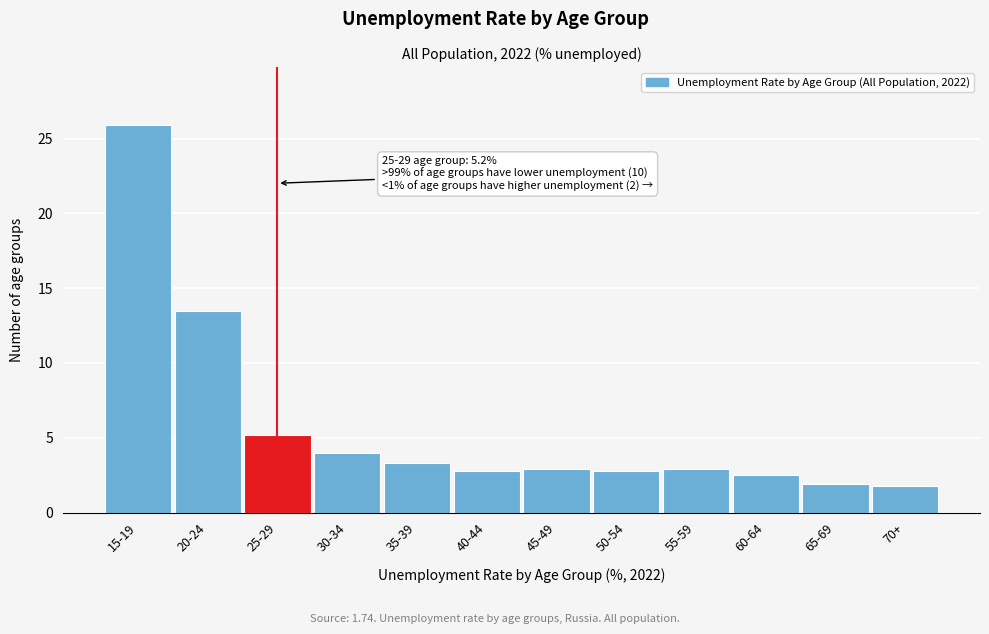

What is the greatest value displayed?

25.9